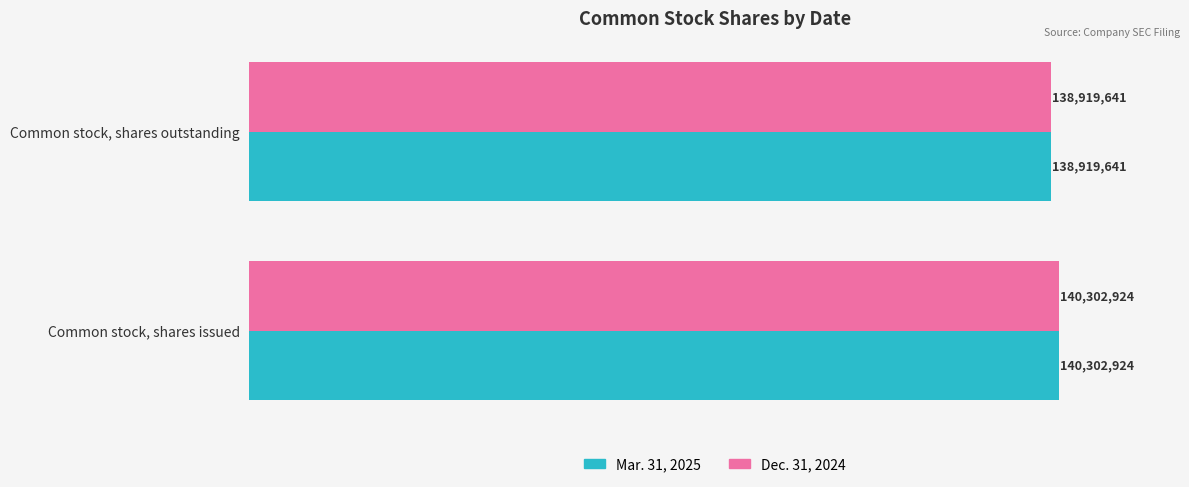

What are all the series names shown in the legend?

Mar. 31, 2025, Dec. 31, 2024